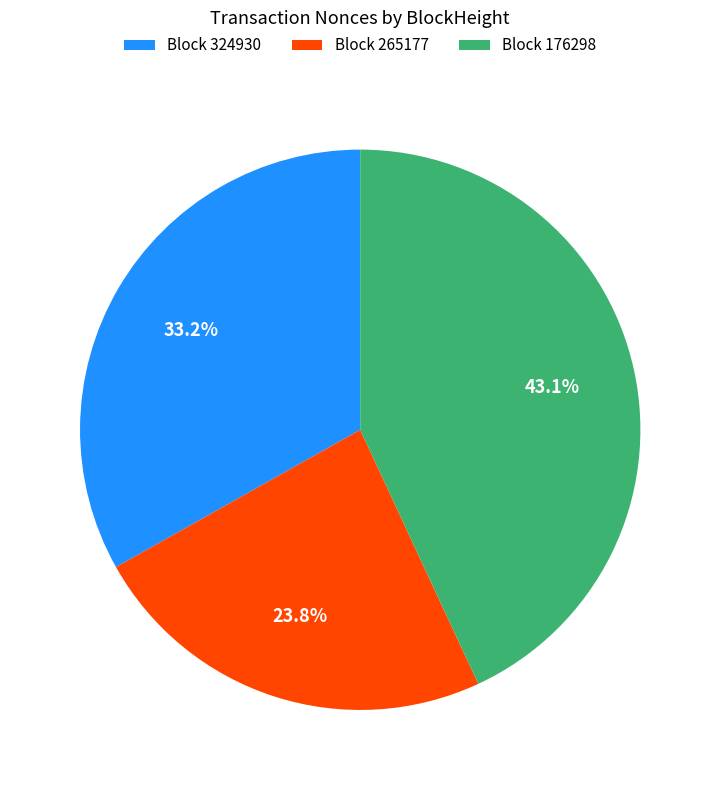

Combined, do Block 324930 and Block 265177 account for over 50%?

Yes